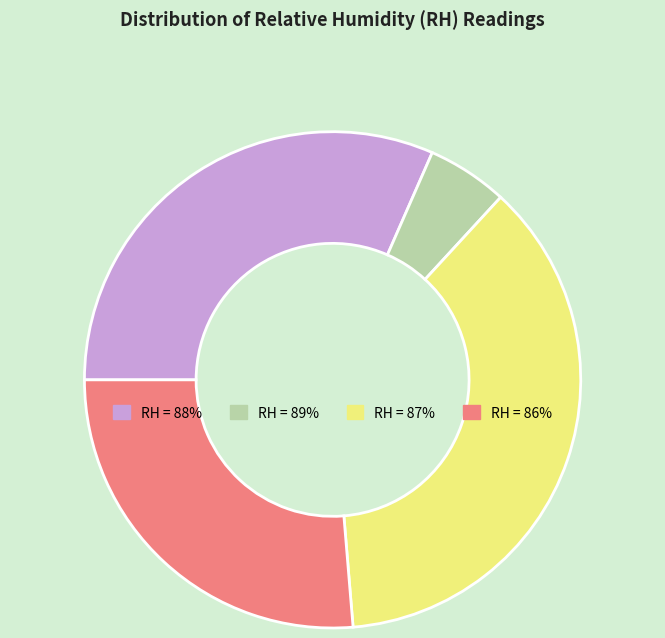

How many slices are in this pie chart?

4